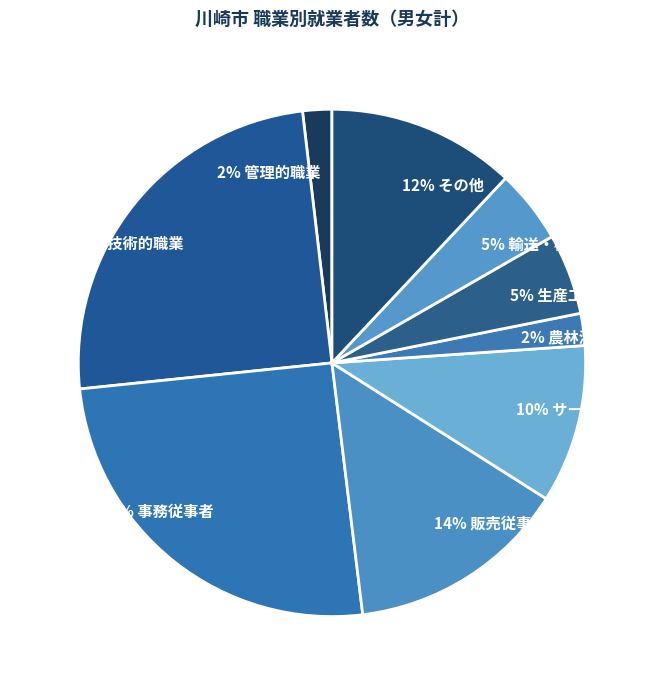

What percentage is the 2% 農林漁業 slice, to the nearest percent?

2%